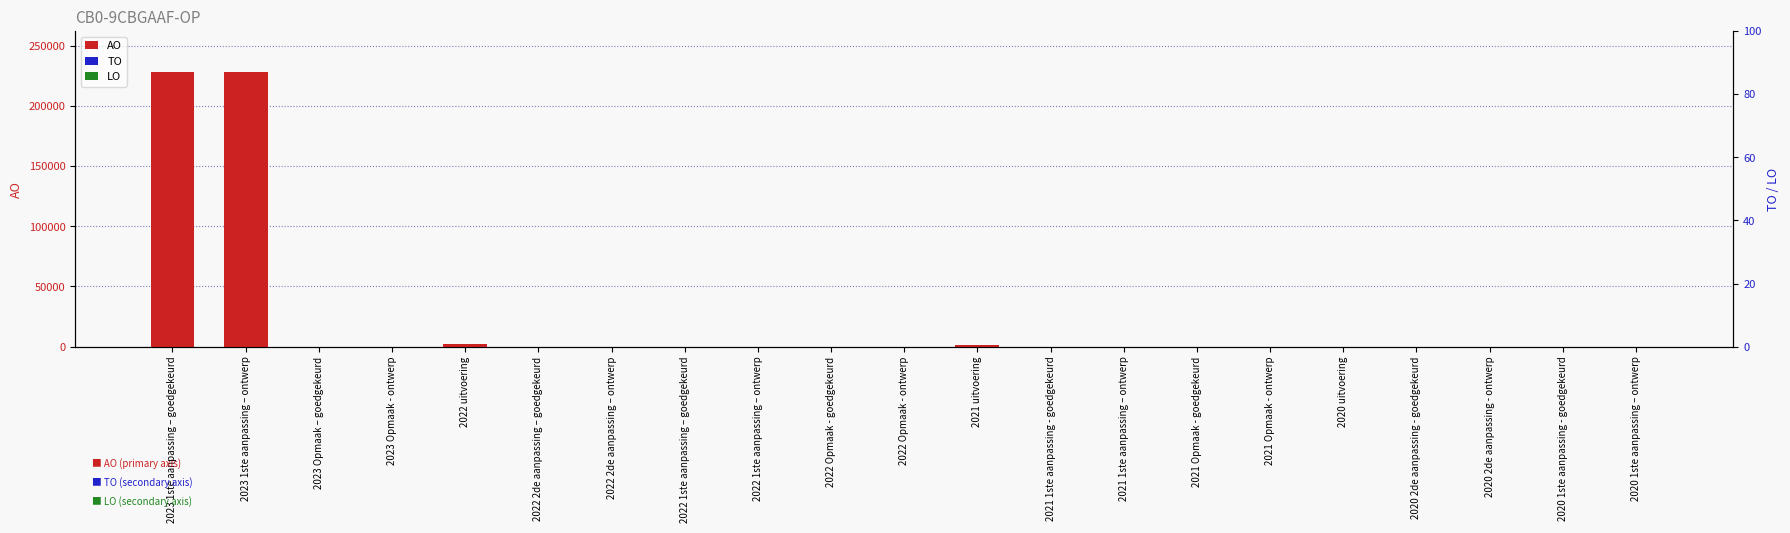

Between 2021 1ste aanpassing - goedgekeurd and 2022 Opmaak - ontwerp, which is larger?

2021 1ste aanpassing - goedgekeurd